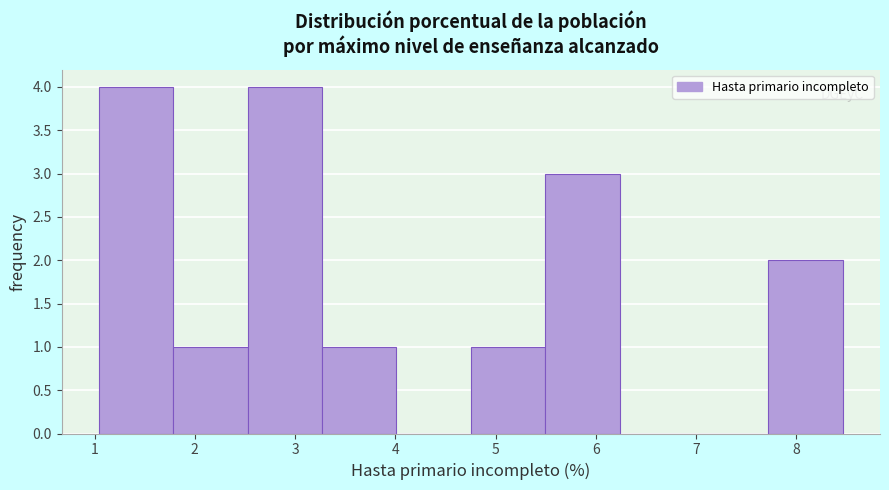

Reading left to right, transcribe this chart: for each bar, give the range it covers on the x-axis and its height. Neither the bar edges nor the heights are printed on the chart, so give them approximately, as read against the axes.

1.0 to 1.8: 4
1.8 to 2.5: 1
2.5 to 3.3: 4
3.3 to 4.0: 1
4.0 to 4.8: 0
4.8 to 5.5: 1
5.5 to 6.2: 3
6.2 to 7.0: 0
7.0 to 7.7: 0
7.7 to 8.5: 2